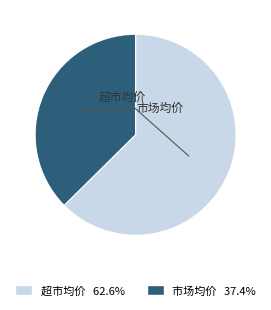

Is there a majority slice in this chart?

Yes